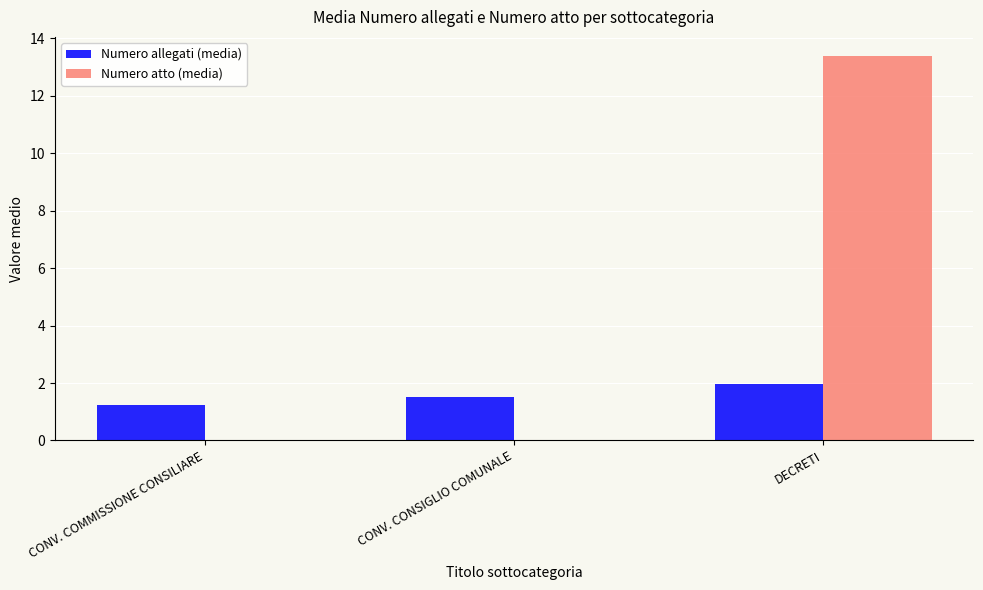

Between CONV. CONSIGLIO COMUNALE and DECRETI, which series saw the biggest shift?

Numero atto (media)